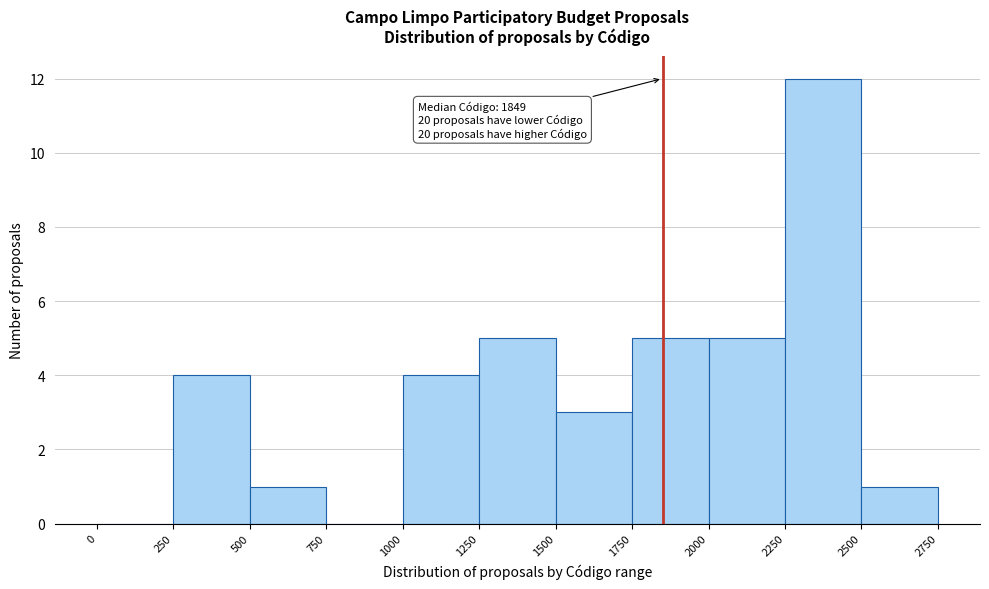

Which range on the x-axis has the tallest bar?

2250 to 2500